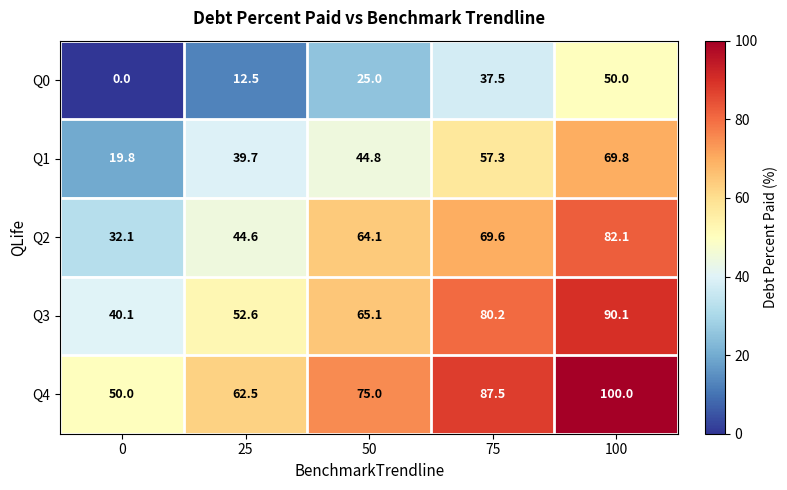

What is the spread (max minus min) of values at 0?

50.0